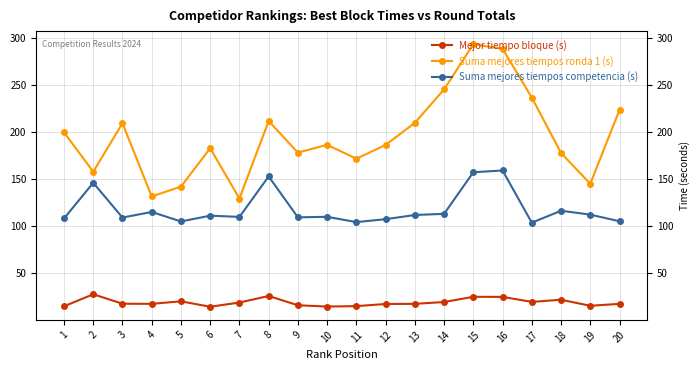

What is the difference between the maximum and minimum values in the Suma mejores tiempos competencia (s) series?

55.5